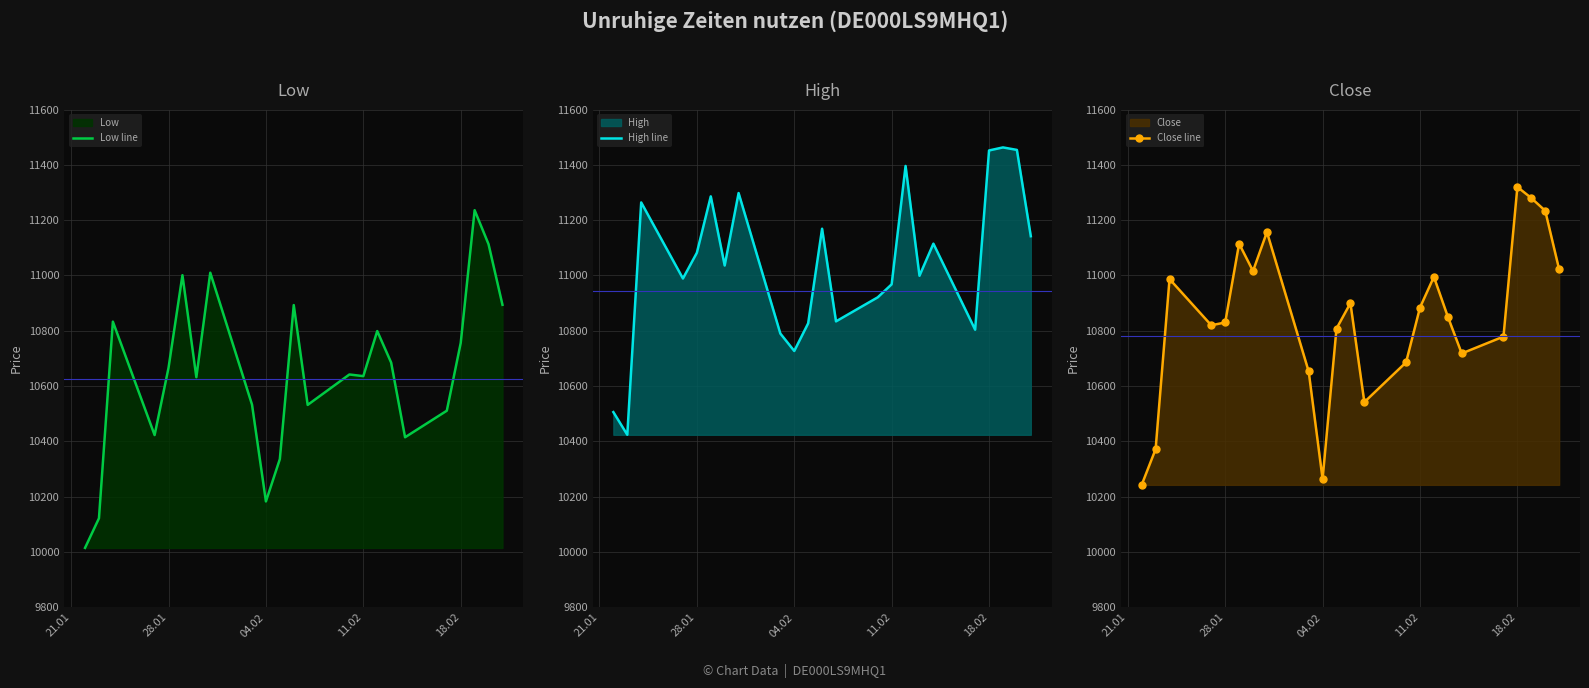

True or false: Low line and High line intersect in this chart.

False